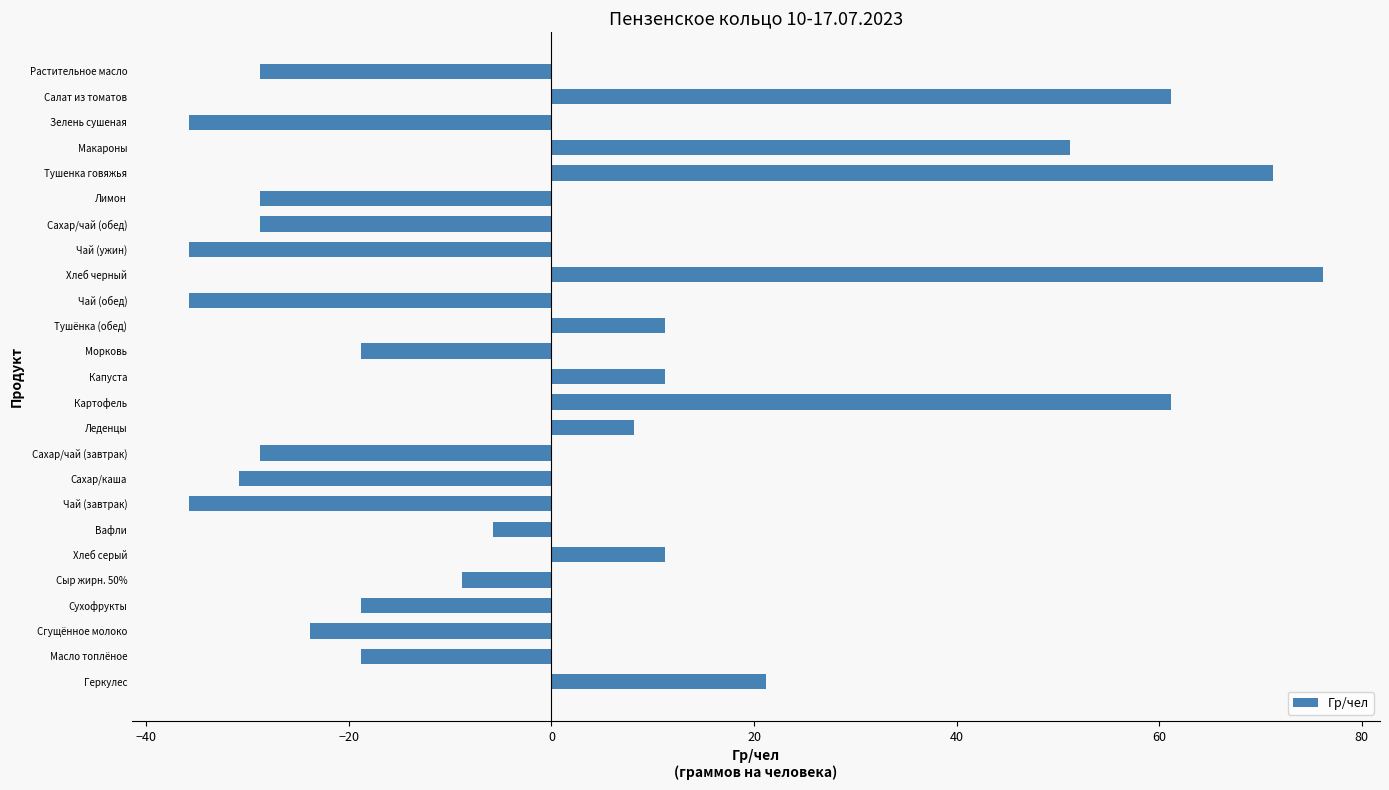

How many negative values are there?

15